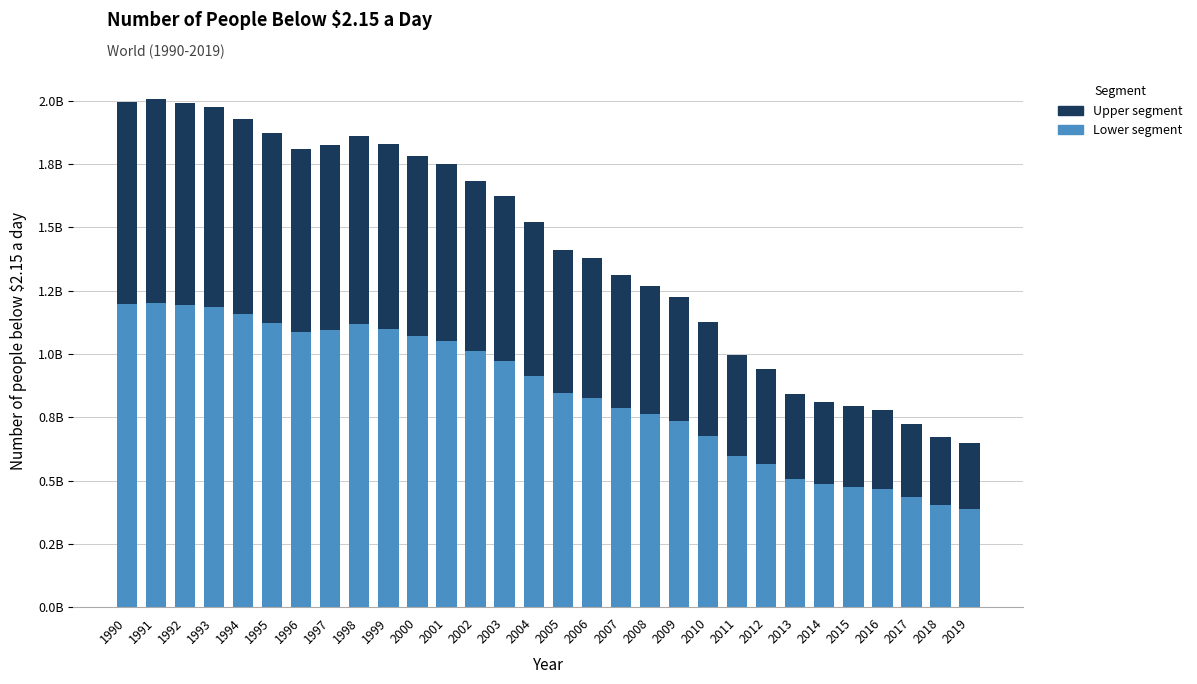

Are the bars grouped side by side (vs. stacked)?

No